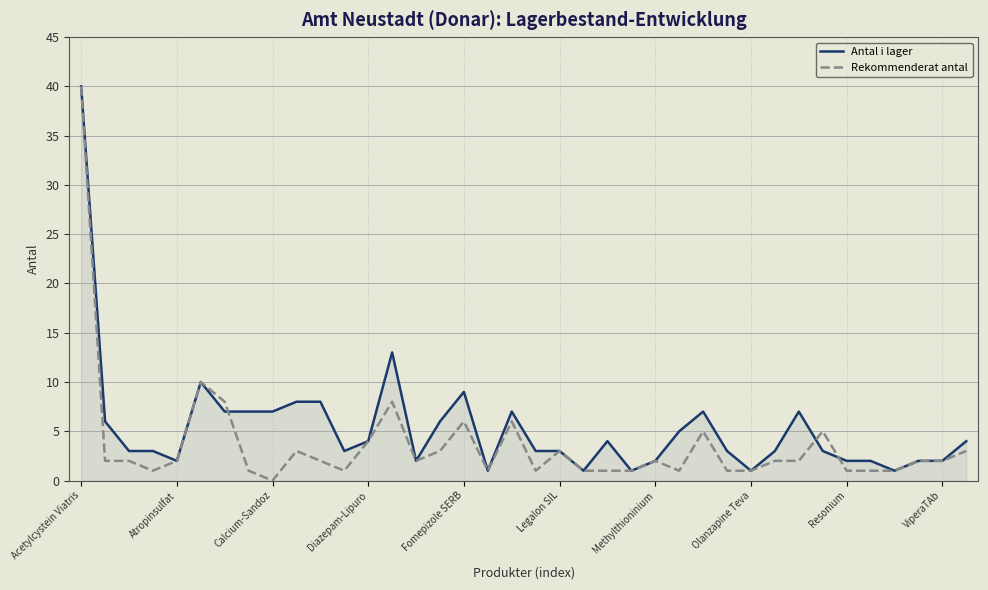

What is the maximum value for Antal i lager?

40